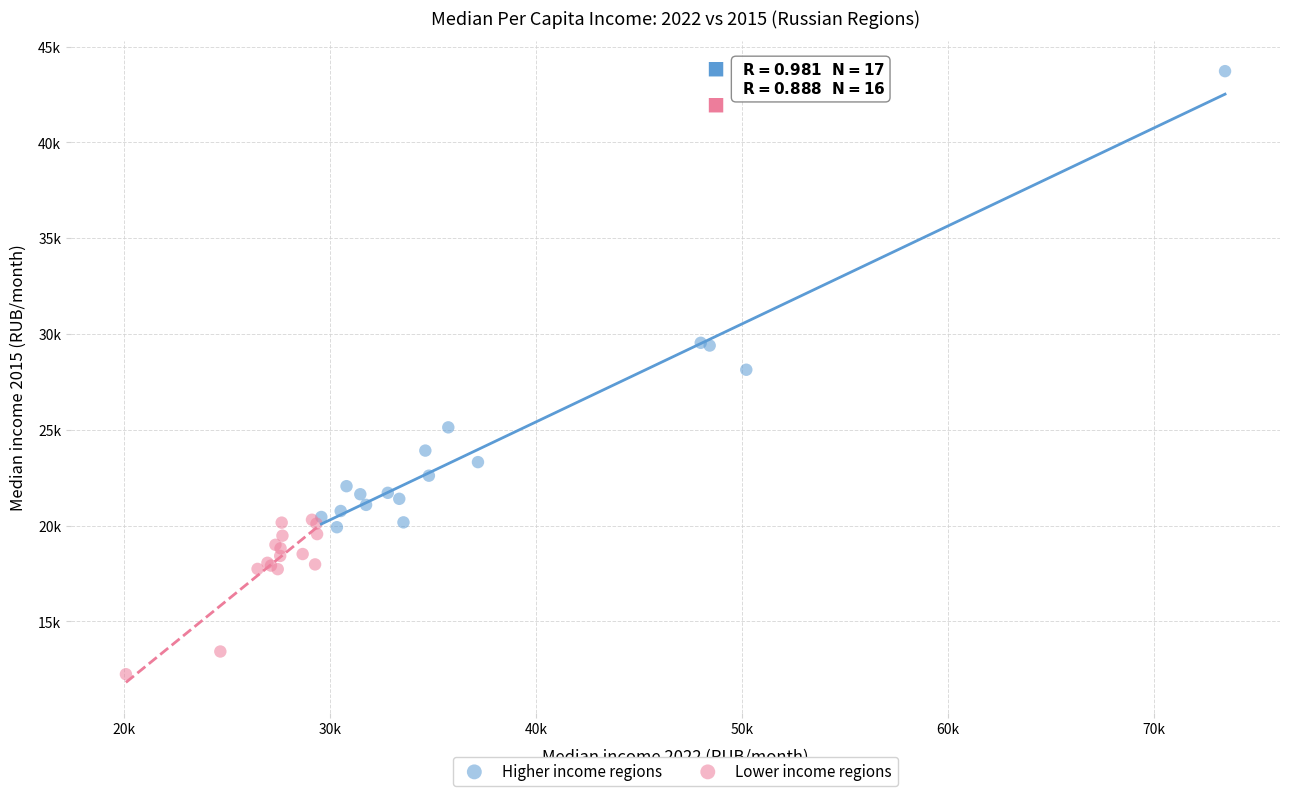

What are all the series names shown in the legend?

Higher income regions, Lower income regions